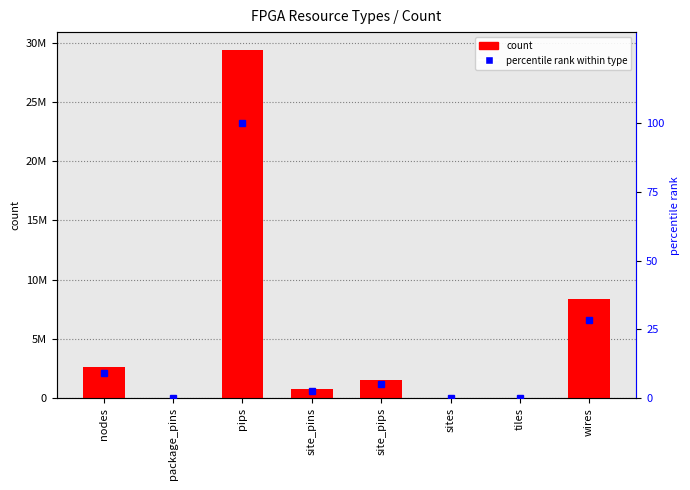

Which category has the highest value in the percentile within type series?

pips